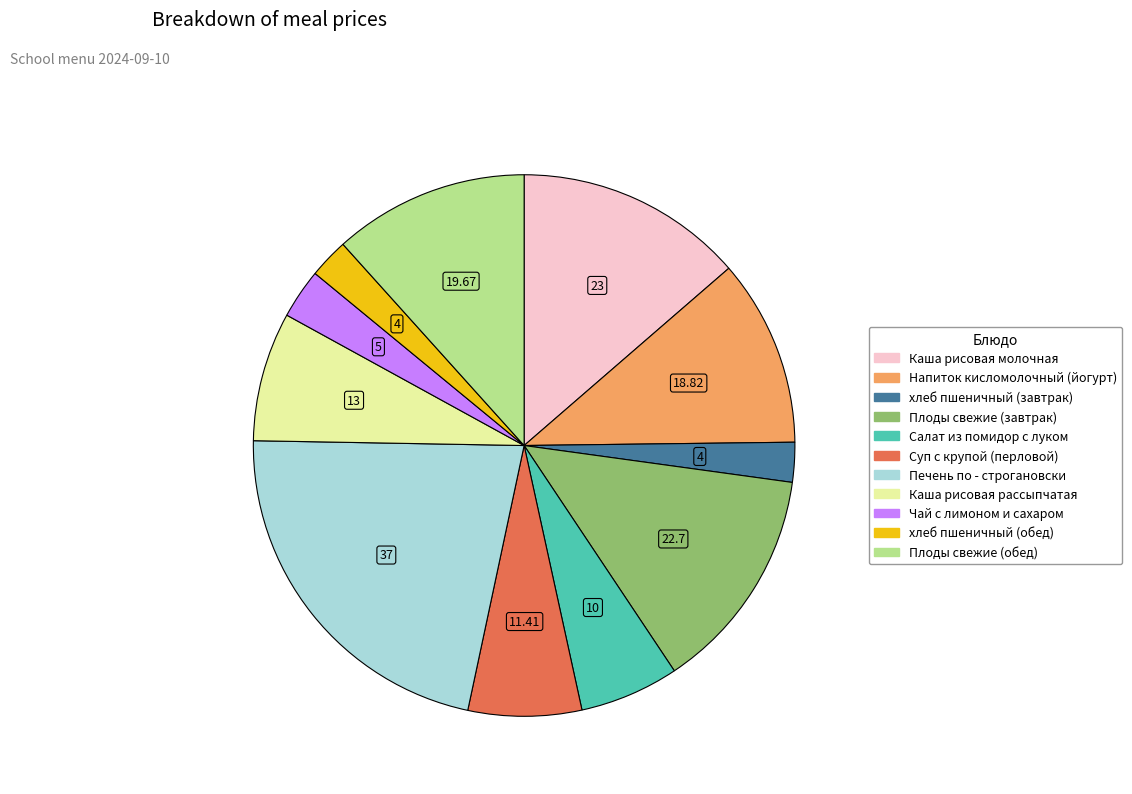

How many segments does this pie chart have?

11